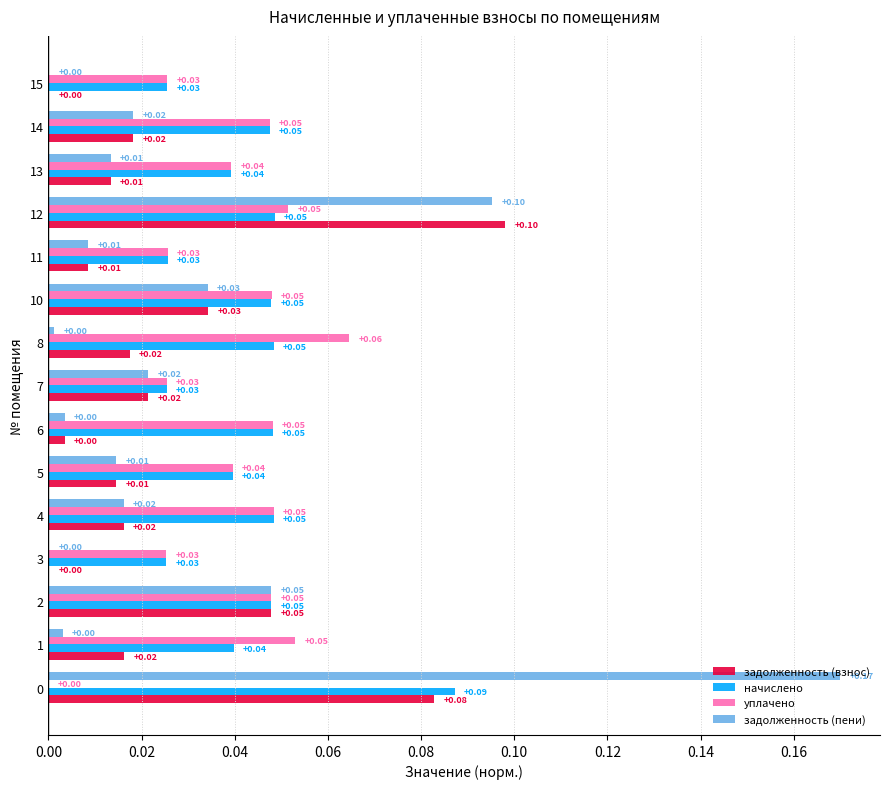

Which series has the largest total across all categories?

начислено